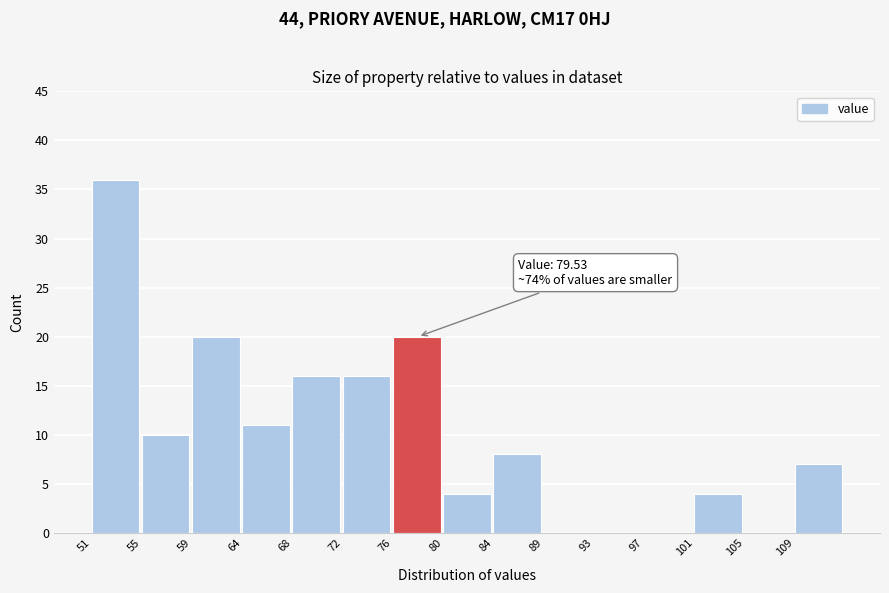

Reading left to right, extract all data points from this chart.

51=36	55=10	59=20	64=11	68=16	72=16	76=20	80=4	84=8	89=0	93=0	97=0	101=4	105=0	109=7